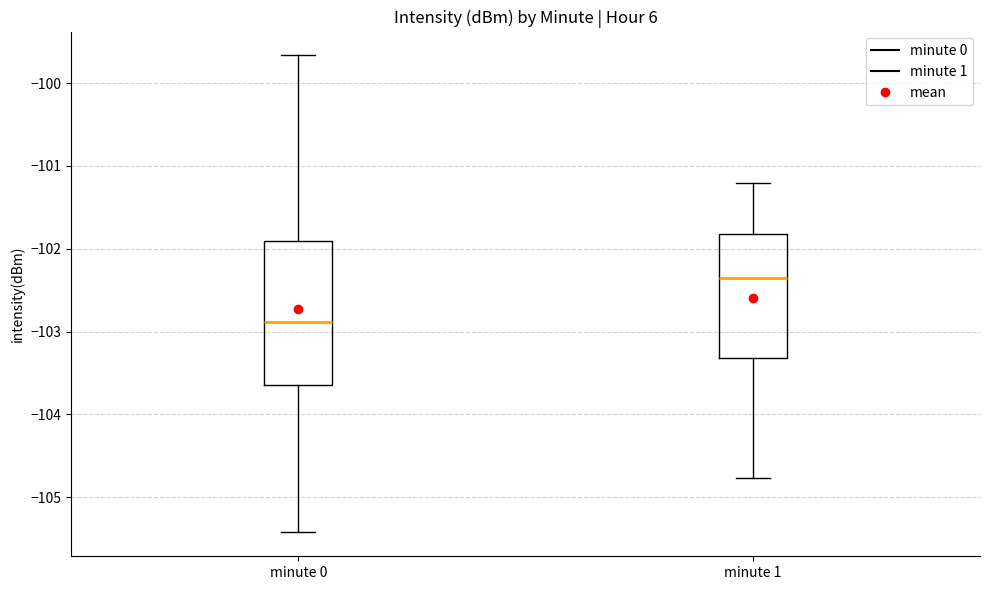

Where does the median line of the box for minute 1 sit on the y-axis? The values are not printed on the chart, so give them approximately, as read against the axis.

-102.3